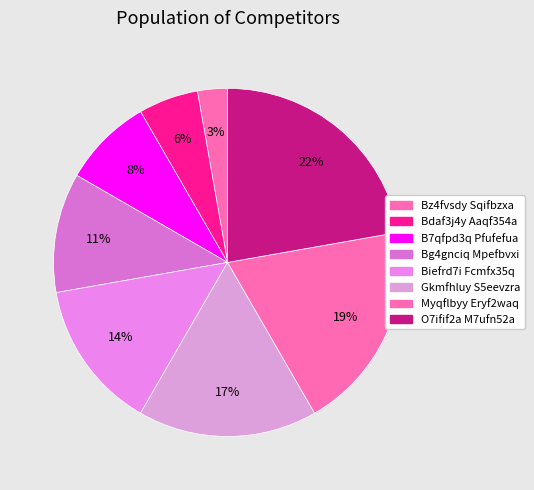

Count the number of slices in the pie.

8